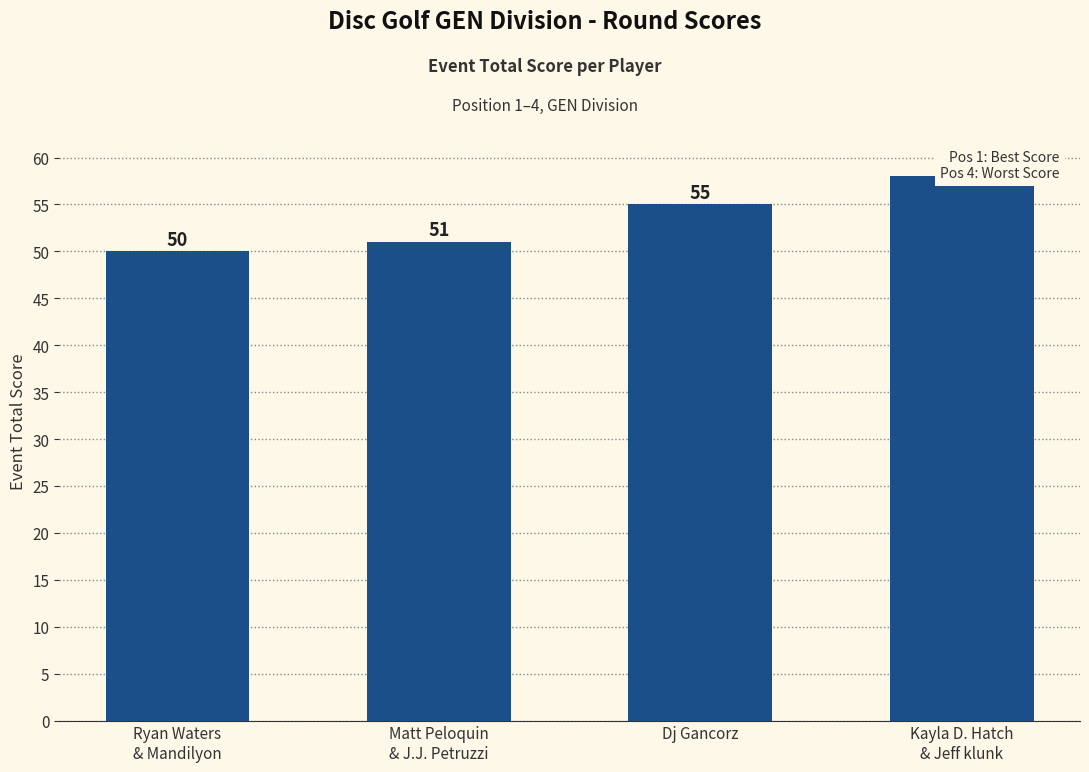

List the labels in order of value, largest first.

Kayla D. Hatch
& Jeff klunk, Dj Gancorz, Matt Peloquin
& J.J. Petruzzi, Ryan Waters
& Mandilyon